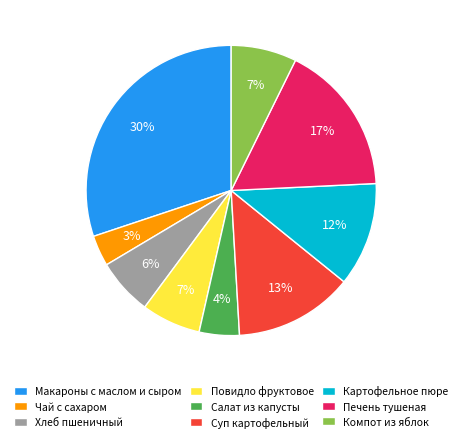

Which slice is the largest?

Макароны с маслом и сыром